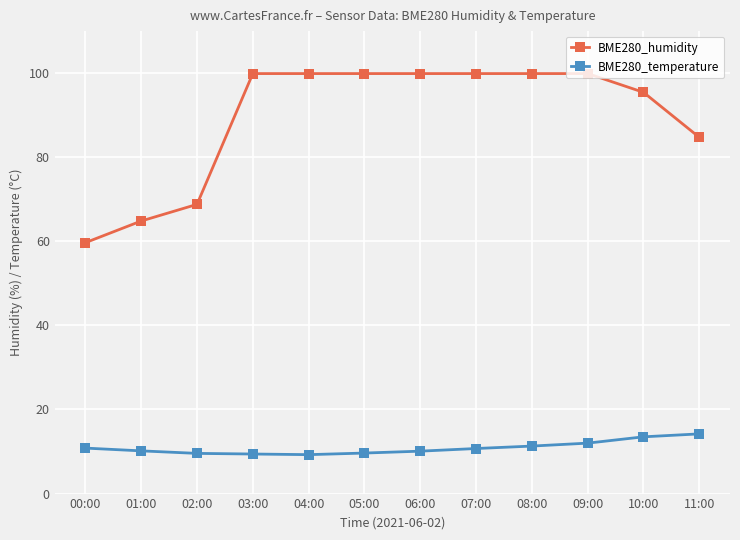

Is the value of BME280_humidity at 03:00 greater than the value of BME280_temperature at 01:00?

Yes